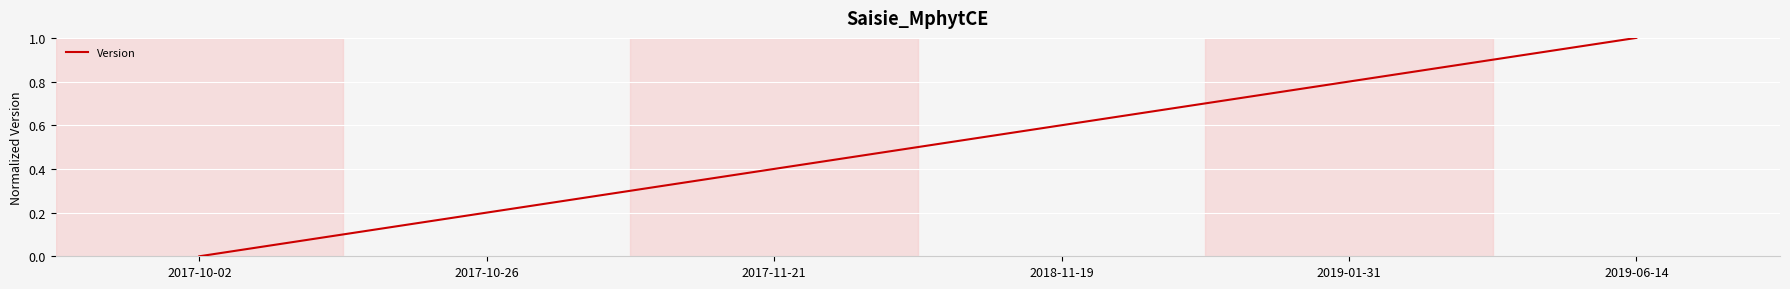

What is the change in value from 2018-11-19 to 2019-01-31?

+0.2